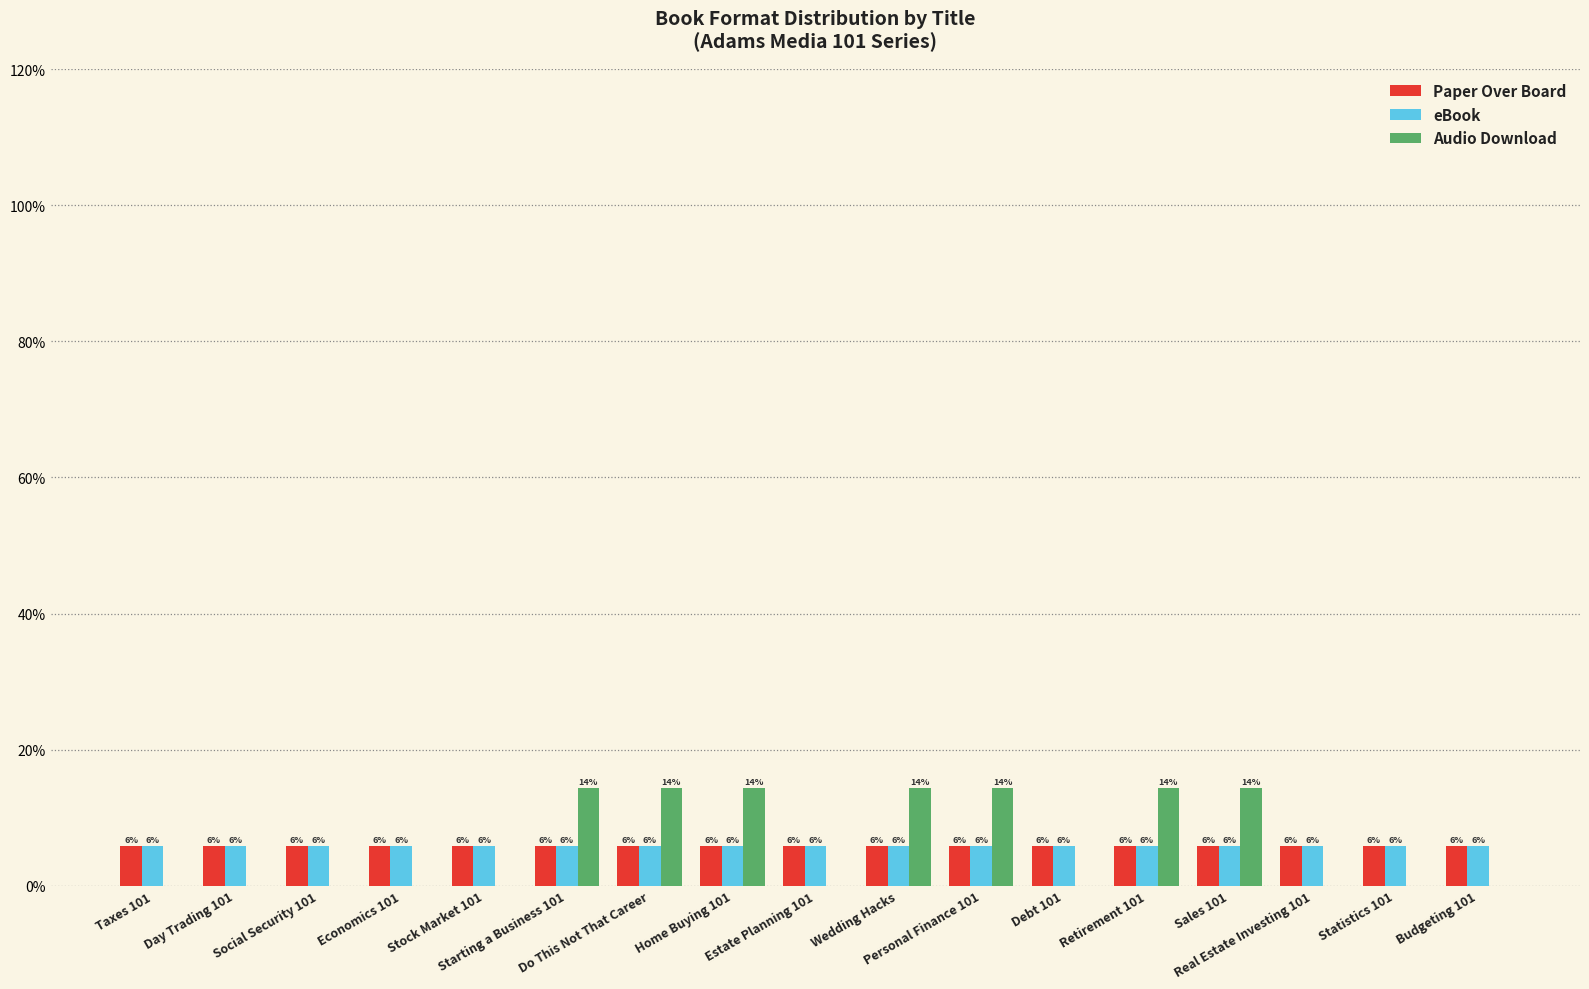

What is the minimum value for eBook?

5.9